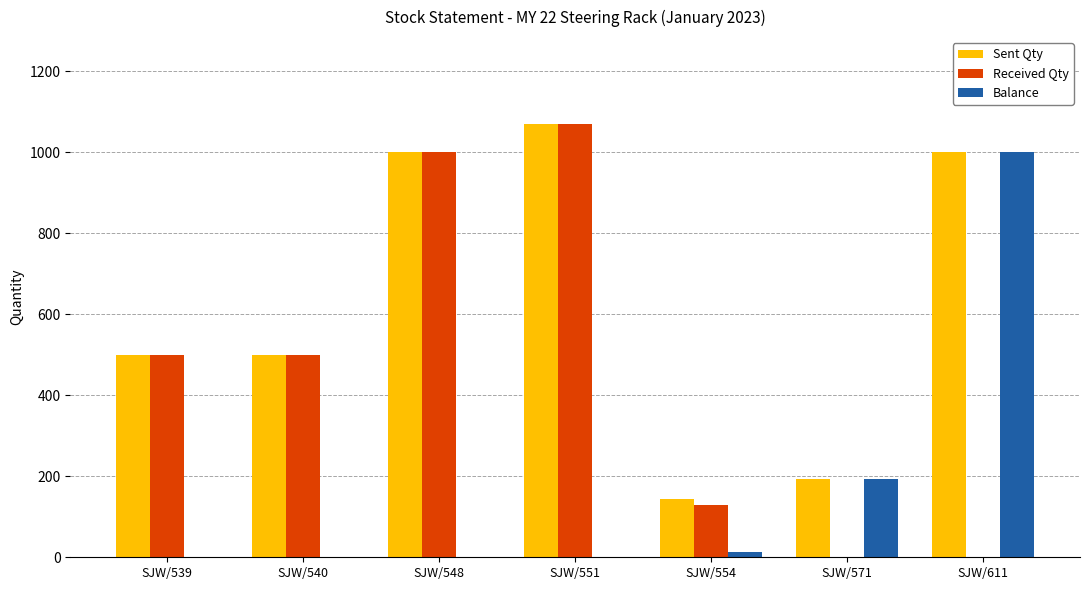

What is the sum of the Received Qty values at SJW/554 and SJW/551?

1200